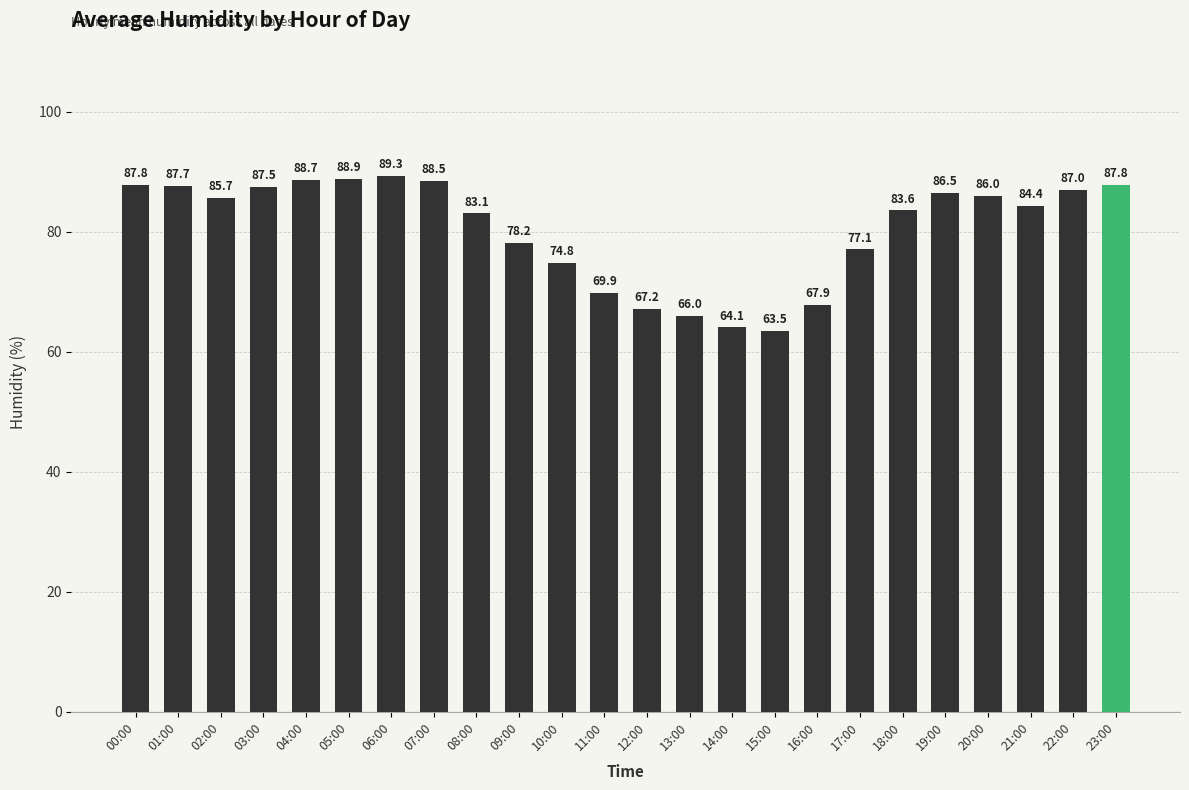

What is the minimum value shown in the chart?

63.5